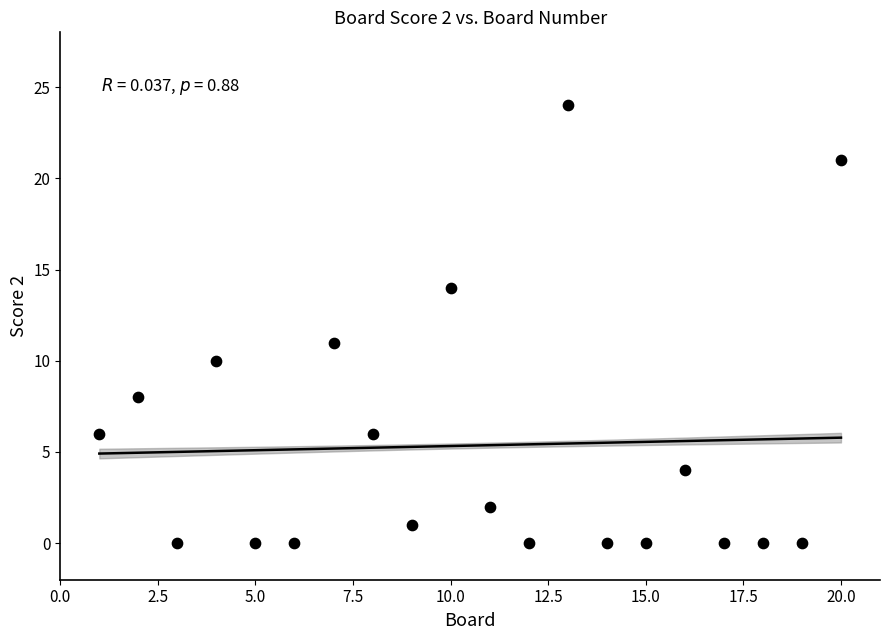

What Y value in the scatter plot is closest to 12?

11